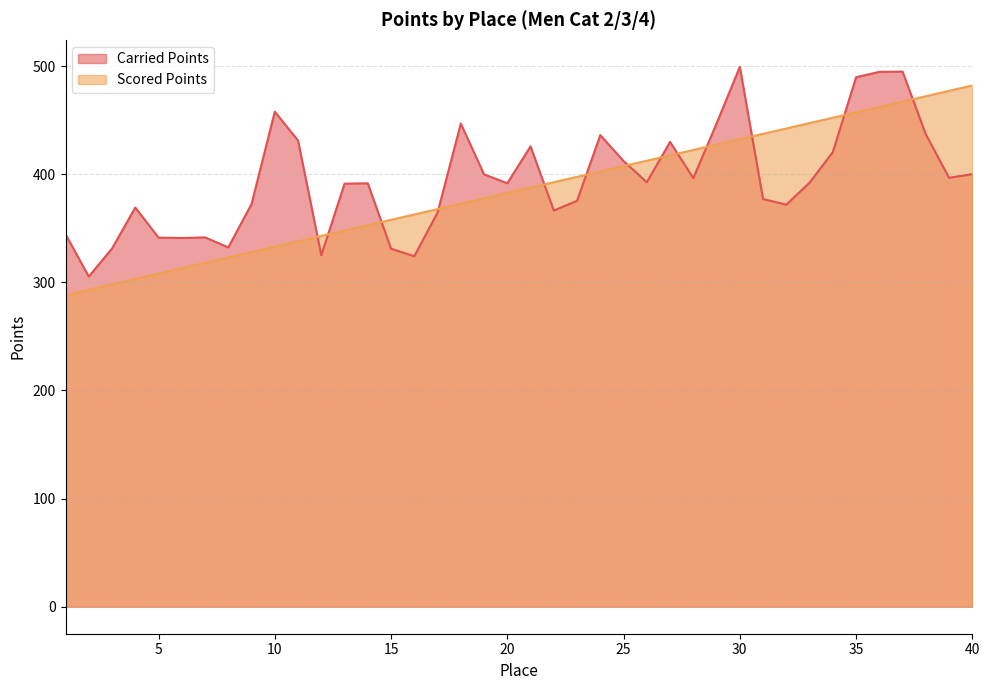

At which category is the sum across all series the highest?

37